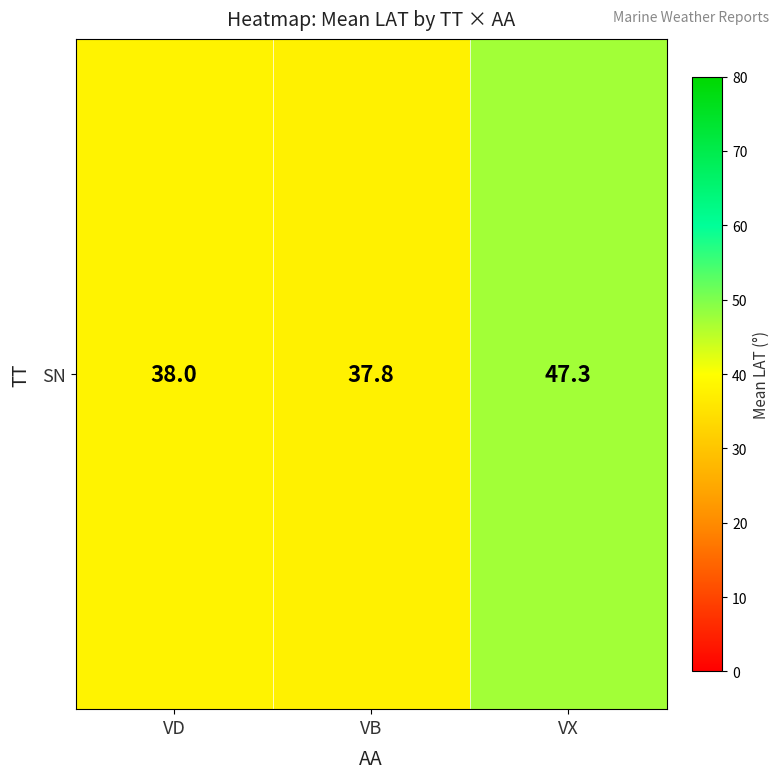

Rank the categories by value from highest to lowest.

VX, VD, VB